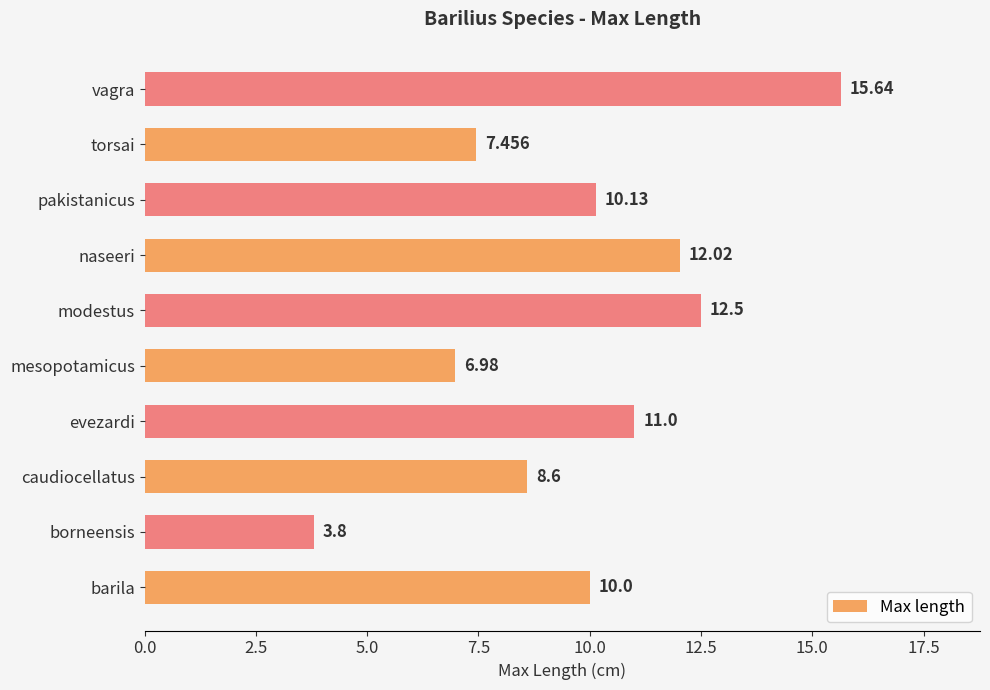

How many data points are less than 10?

4